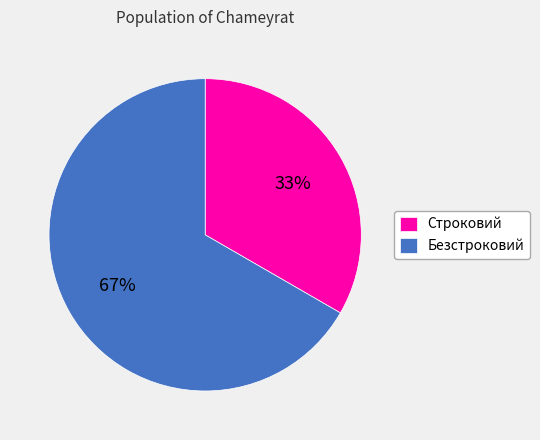

True or false: Строковий accounts for 40% of the total.

False